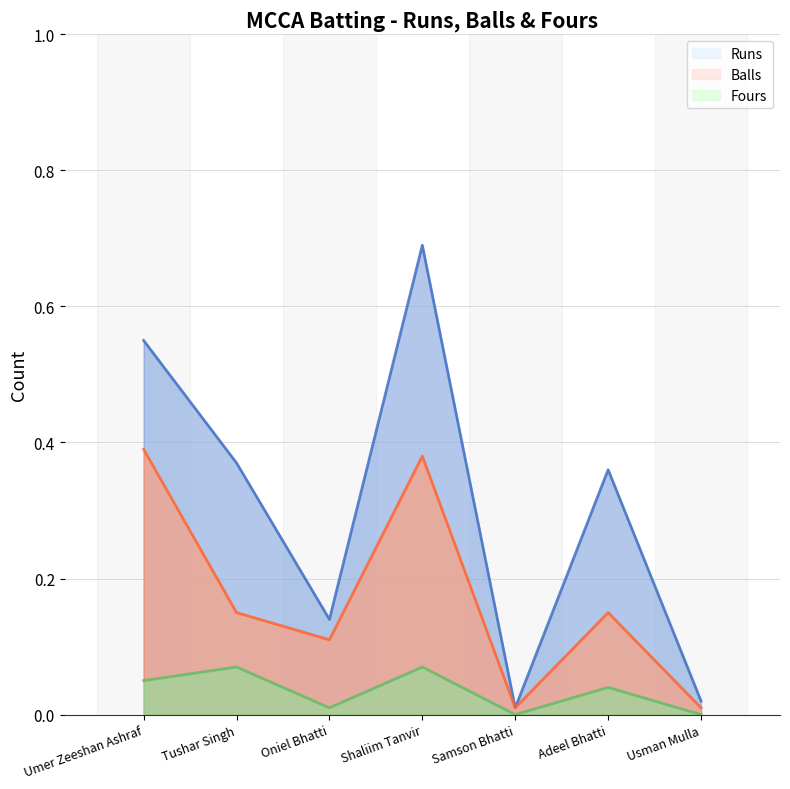

What is the difference between the maximum and minimum values in the Fours series?

0.1